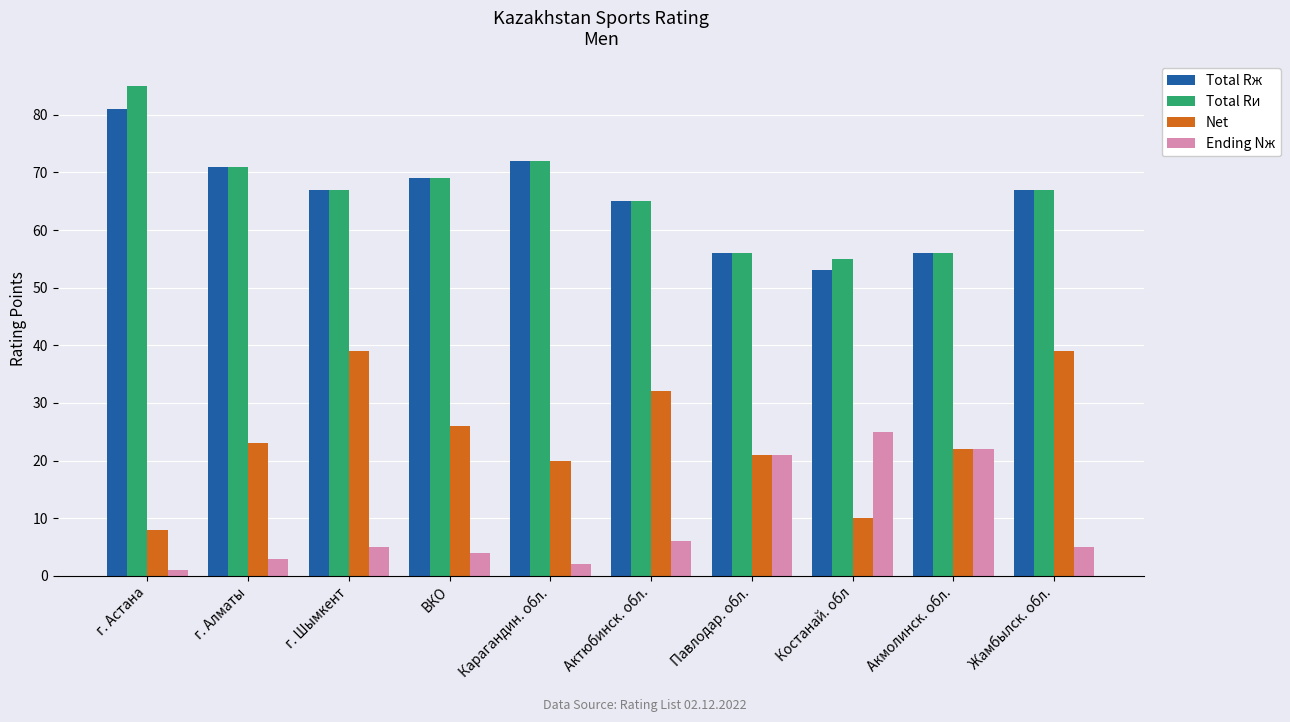

What position from the right is г. Астана?

10